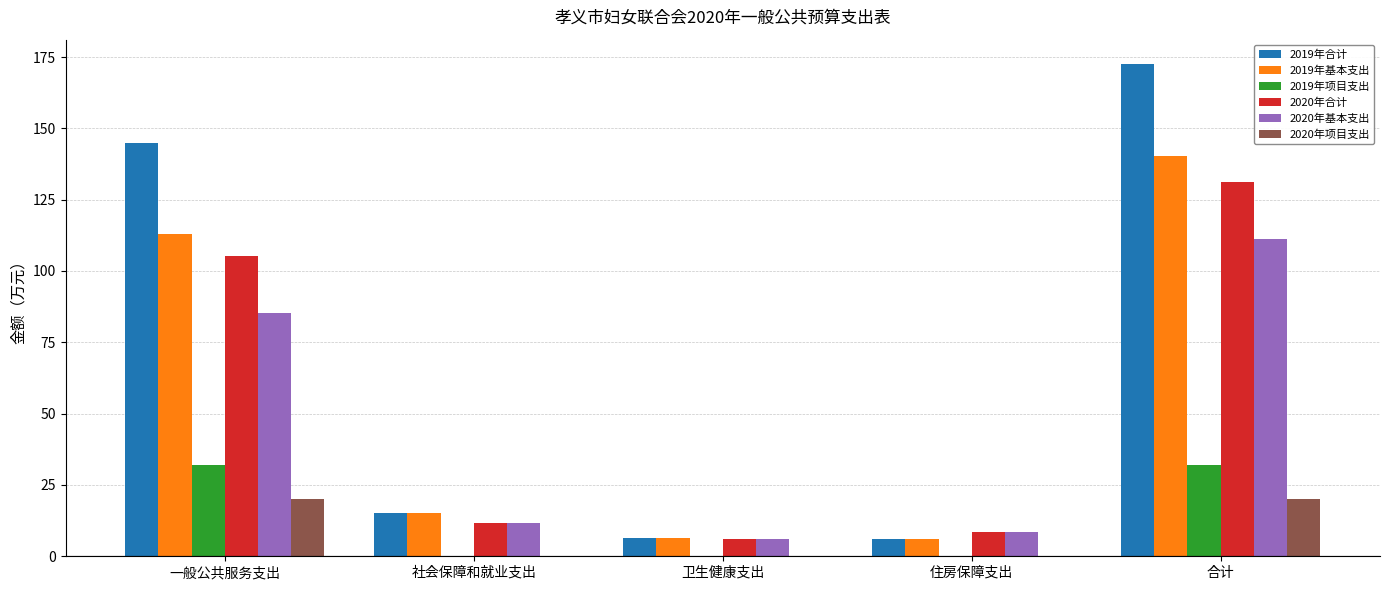

What are all the series names shown in the legend?

2019年合计, 2019年基本支出, 2019年项目支出, 2020年合计, 2020年基本支出, 2020年项目支出